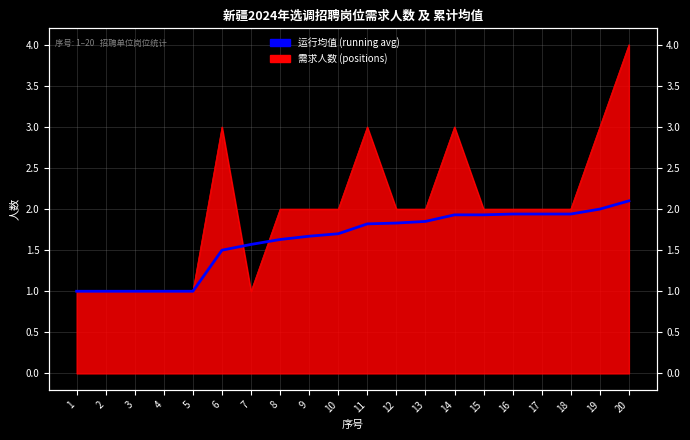

At which category does the chart reach its minimum across all series?

1